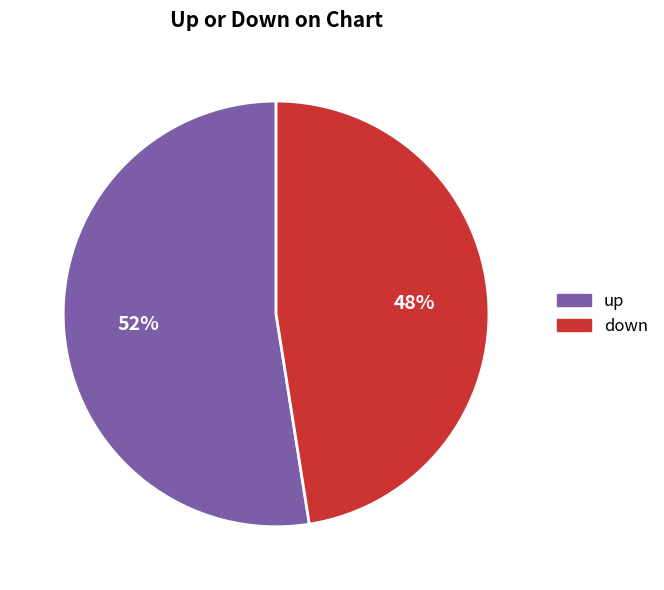

Rank the categories by value from highest to lowest.

up, down